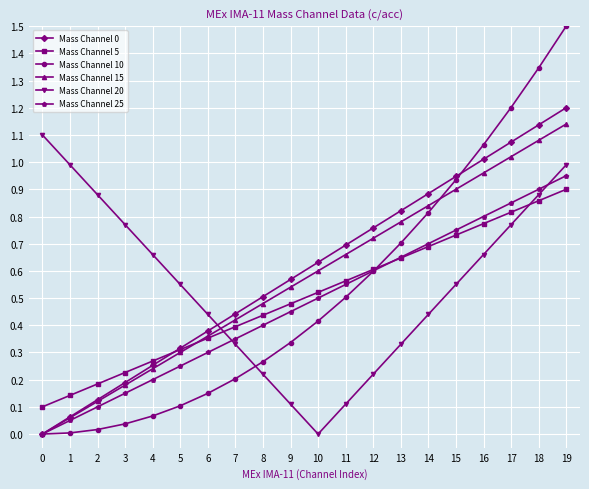

At which category is the sum across all series the highest?

19